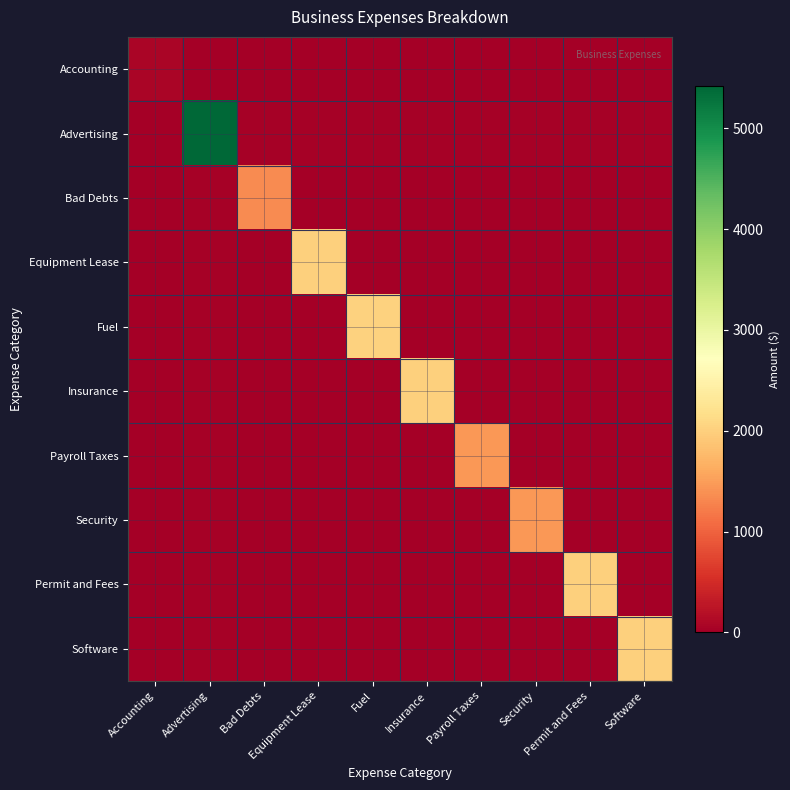

Reading right to left, extract all data points from this chart.

Accounting: Software=3.7	Permit and Fees=3.7	Security=3.2	Payroll Taxes=3.2	Insurance=3.7	Fuel=3.7	Equipment Lease=3.7	Bad Debts=3.1	Advertising=6.1	Accounting=69.6
Advertising: Software=33.0	Permit and Fees=33.0	Security=28.2	Payroll Taxes=28.2	Insurance=33.0	Fuel=33.1	Equipment Lease=33.0	Bad Debts=27.0	Advertising=5425.3	Accounting=6.1
Bad Debts: Software=16.4	Permit and Fees=16.4	Security=14.0	Payroll Taxes=14.0	Insurance=16.4	Fuel=16.4	Equipment Lease=16.4	Bad Debts=1342.2	Advertising=27.0	Accounting=3.1
Equipment Lease: Software=20.1	Permit and Fees=20.1	Security=17.2	Payroll Taxes=17.2	Insurance=20.1	Fuel=20.1	Equipment Lease=2013.2	Bad Debts=16.4	Advertising=33.0	Accounting=3.7
Fuel: Software=20.1	Permit and Fees=20.1	Security=17.2	Payroll Taxes=17.2	Insurance=20.1	Fuel=2014.2	Equipment Lease=20.1	Bad Debts=16.4	Advertising=33.1	Accounting=3.7
Insurance: Software=20.1	Permit and Fees=20.1	Security=17.1	Payroll Taxes=17.1	Insurance=2009.7	Fuel=20.1	Equipment Lease=20.1	Bad Debts=16.4	Advertising=33.0	Accounting=3.7
Payroll Taxes: Software=17.2	Permit and Fees=17.2	Security=14.6	Payroll Taxes=1461.6	Insurance=17.1	Fuel=17.2	Equipment Lease=17.2	Bad Debts=14.0	Advertising=28.2	Accounting=3.2
Security: Software=17.2	Permit and Fees=17.2	Security=1461.6	Payroll Taxes=14.6	Insurance=17.1	Fuel=17.2	Equipment Lease=17.2	Bad Debts=14.0	Advertising=28.2	Accounting=3.2
Permit and Fees: Software=20.1	Permit and Fees=2013.2	Security=17.2	Payroll Taxes=17.2	Insurance=20.1	Fuel=20.1	Equipment Lease=20.1	Bad Debts=16.4	Advertising=33.0	Accounting=3.7
Software: Software=2013.2	Permit and Fees=20.1	Security=17.2	Payroll Taxes=17.2	Insurance=20.1	Fuel=20.1	Equipment Lease=20.1	Bad Debts=16.4	Advertising=33.0	Accounting=3.7